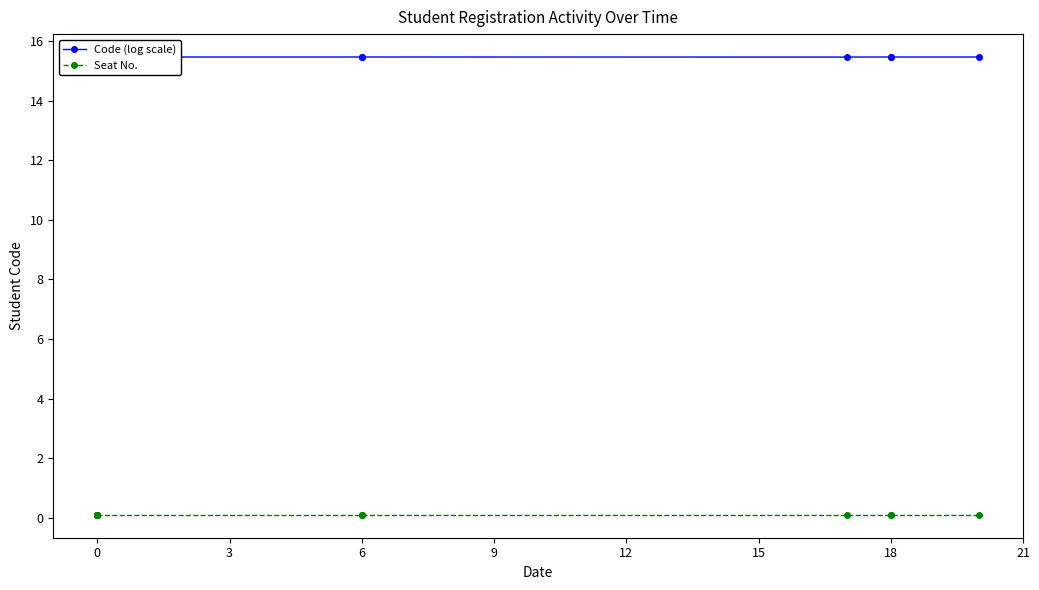

True or false: Seat No. has more than 1 interior local peaks.

False